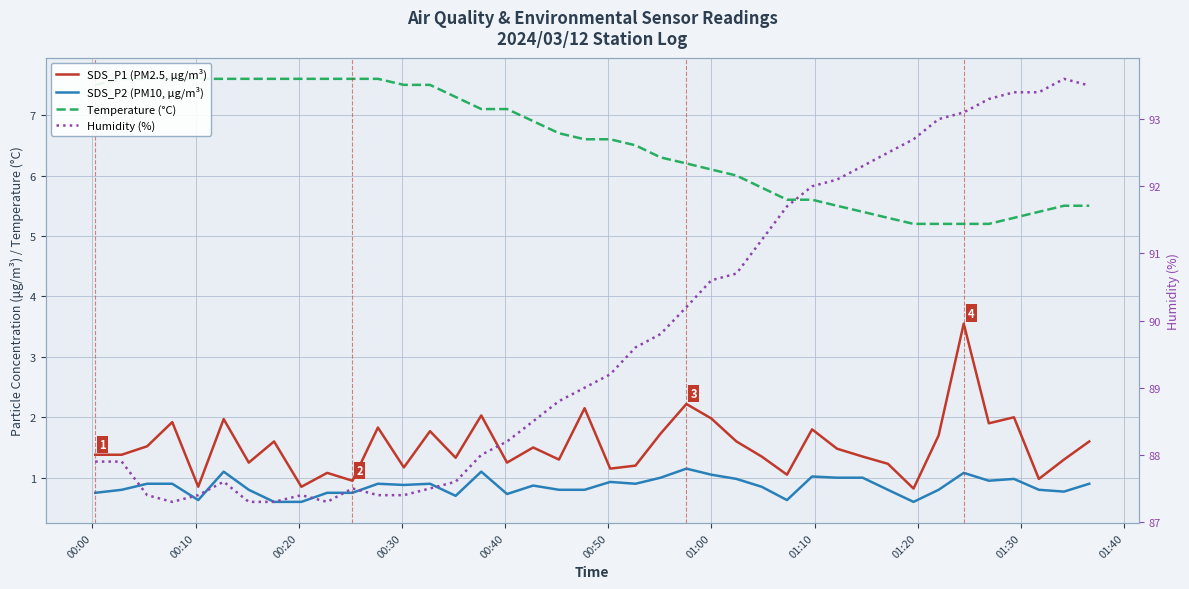

Reading right to left, what are all the values shown in this chart?

SDS_P1 (PM2.5, μg/m³): 1.6	1.3	1.0	2.0	1.9	3.5	1.7	0.8	1.2	1.4	1.5	1.8	1.1	1.4	1.6	2.0	2.2	1.7	1.2	1.1	2.1	1.3	1.5	1.2	2.0	1.3	1.8	1.2	1.8	0.9	1.1	0.8	1.6	1.2	2.0	0.8	1.9	1.5	1.4	1.4
SDS_P2 (PM10, μg/m³): 0.9	0.8	0.8	1.0	0.9	1.1	0.8	0.6	0.8	1.0	1.0	1.0	0.6	0.8	1.0	1.1	1.1	1.0	0.9	0.9	0.8	0.8	0.9	0.7	1.1	0.7	0.9	0.9	0.9	0.8	0.8	0.6	0.6	0.8	1.1	0.6	0.9	0.9	0.8	0.8
Temperature (°C): 5.5	5.5	5.4	5.3	5.2	5.2	5.2	5.2	5.3	5.4	5.5	5.6	5.6	5.8	6.0	6.1	6.2	6.3	6.5	6.6	6.6	6.7	6.9	7.1	7.1	7.3	7.5	7.5	7.6	7.6	7.6	7.6	7.6	7.6	7.6	7.6	7.6	7.6	7.6	7.5
Humidity (%): 93.5	93.6	93.4	93.4	93.3	93.1	93.0	92.7	92.5	92.3	92.1	92.0	91.7	91.2	90.7	90.6	90.2	89.8	89.6	89.2	89.0	88.8	88.5	88.2	88.0	87.6	87.5	87.4	87.4	87.5	87.3	87.4	87.3	87.3	87.6	87.4	87.3	87.4	87.9	87.9